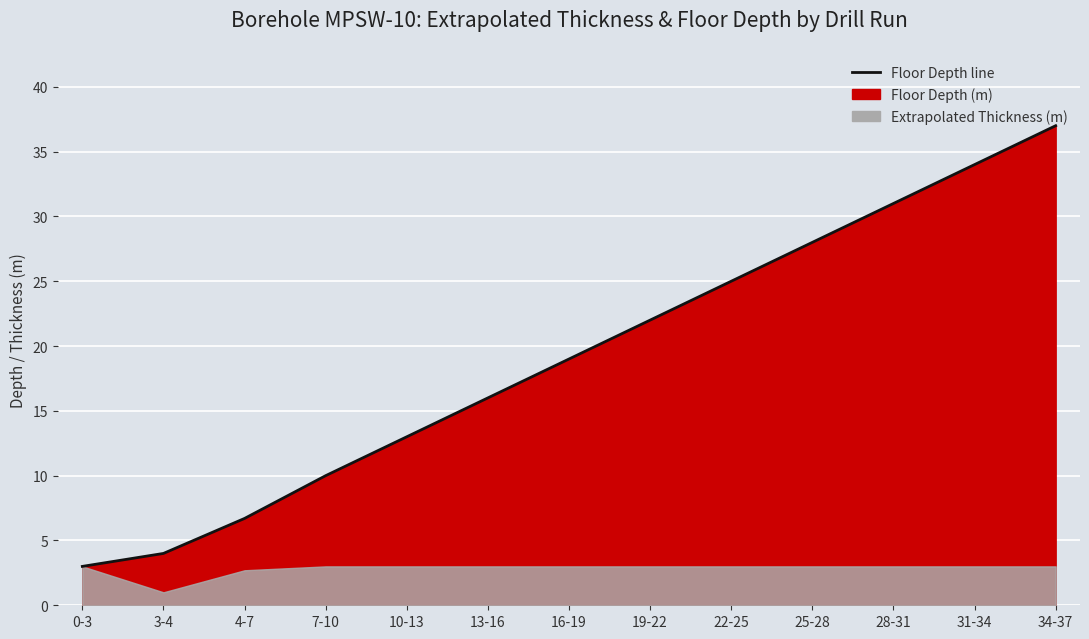

How many data points does each series have?

13